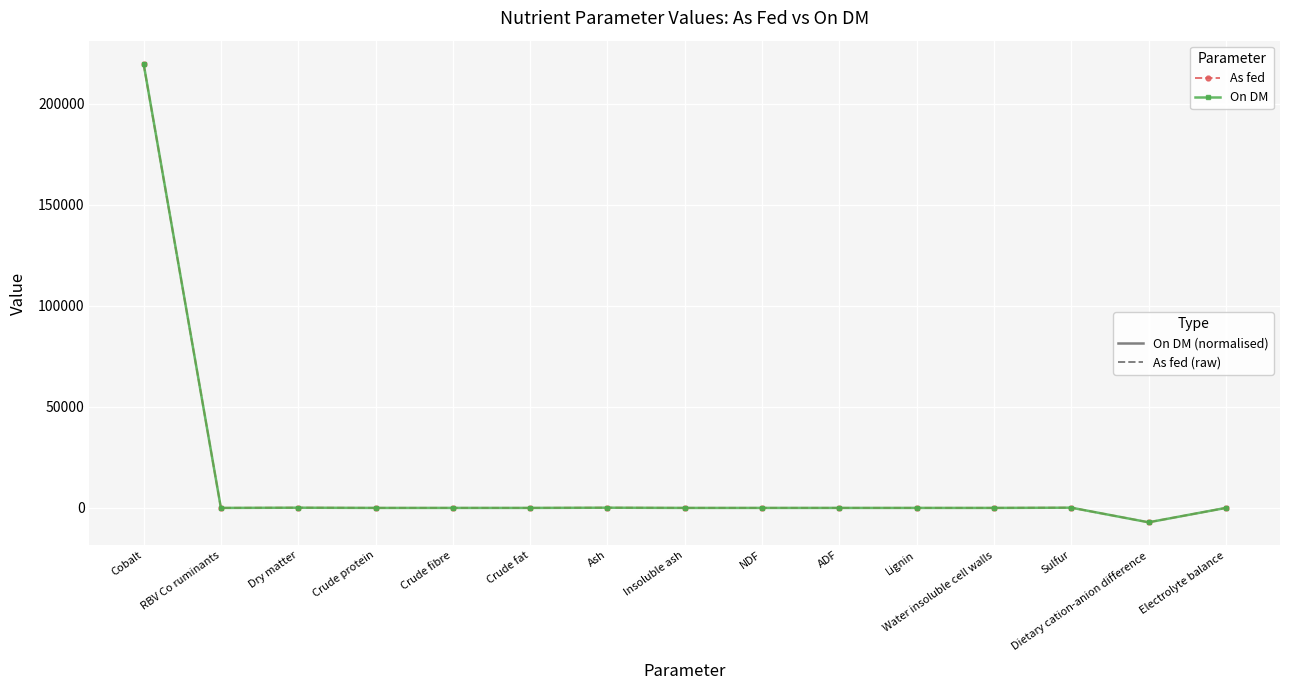

Which label corresponds to the largest value in the chart?

Cobalt